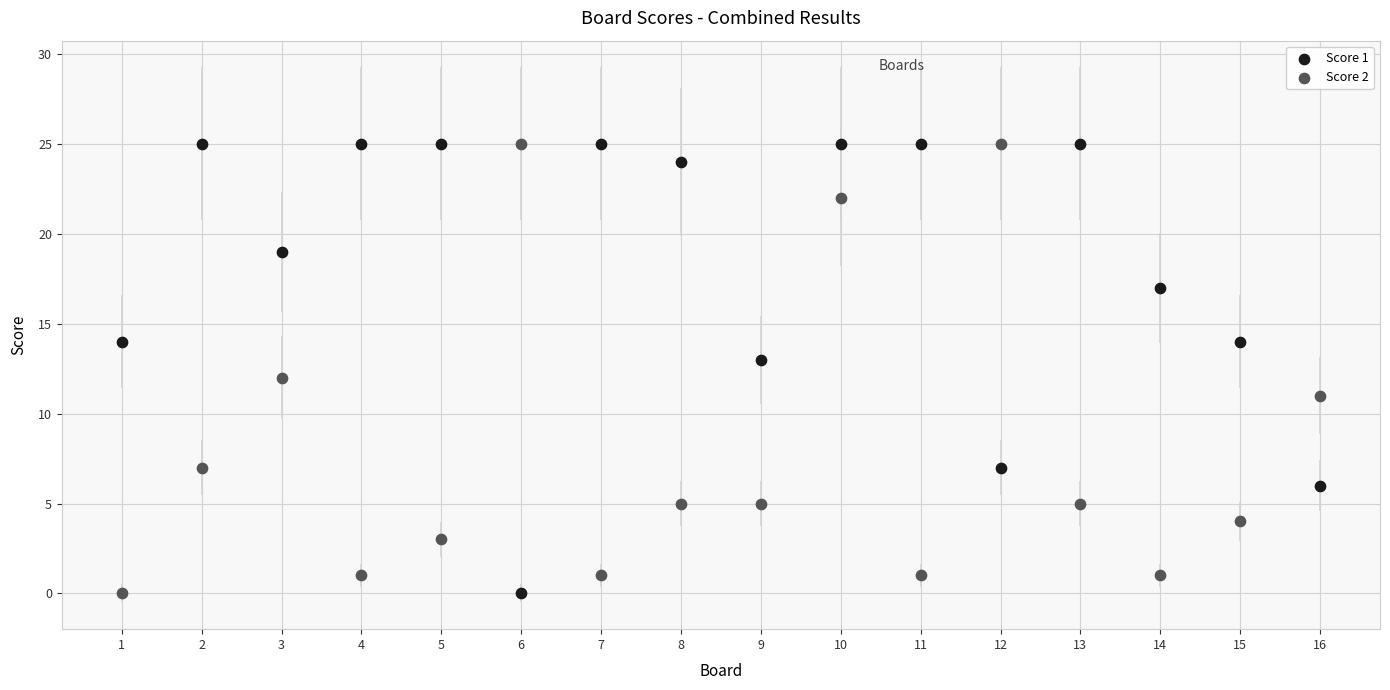

What are all the series names shown in the legend?

Score 1, Score 2